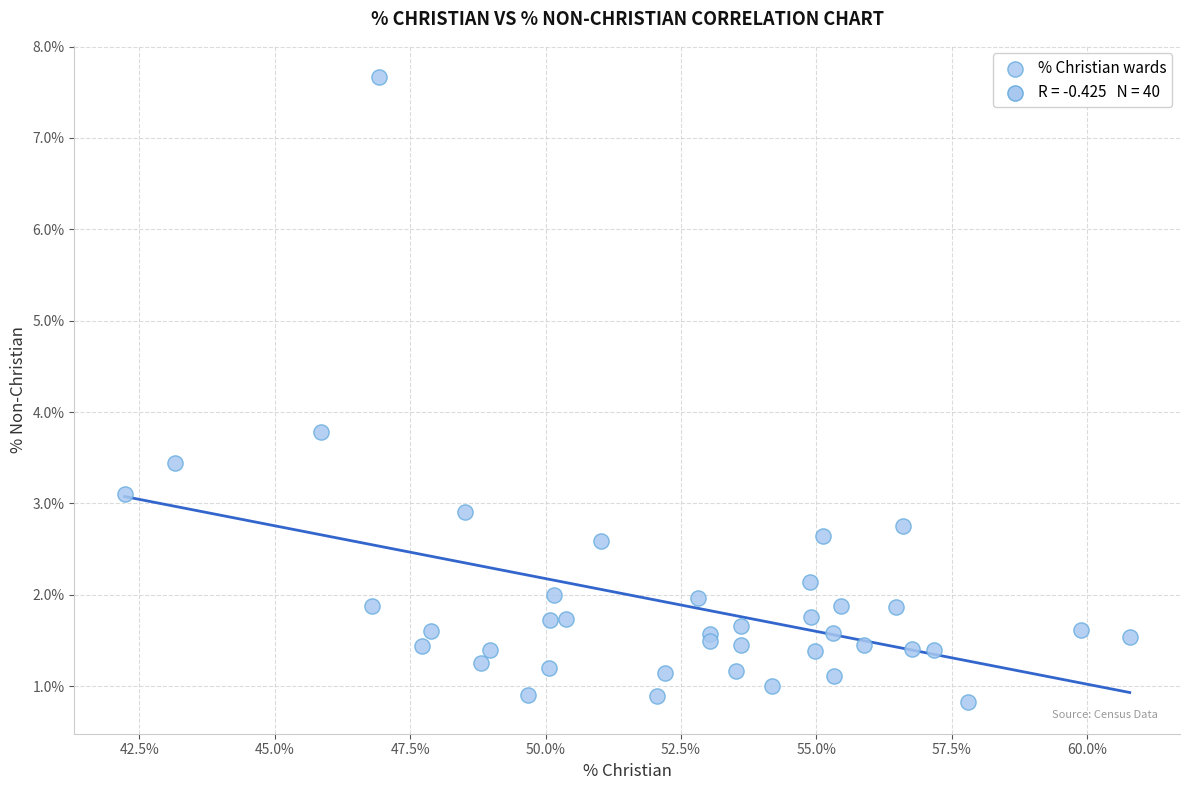

What Y value in the scatter plot is closest to 4?

3.8